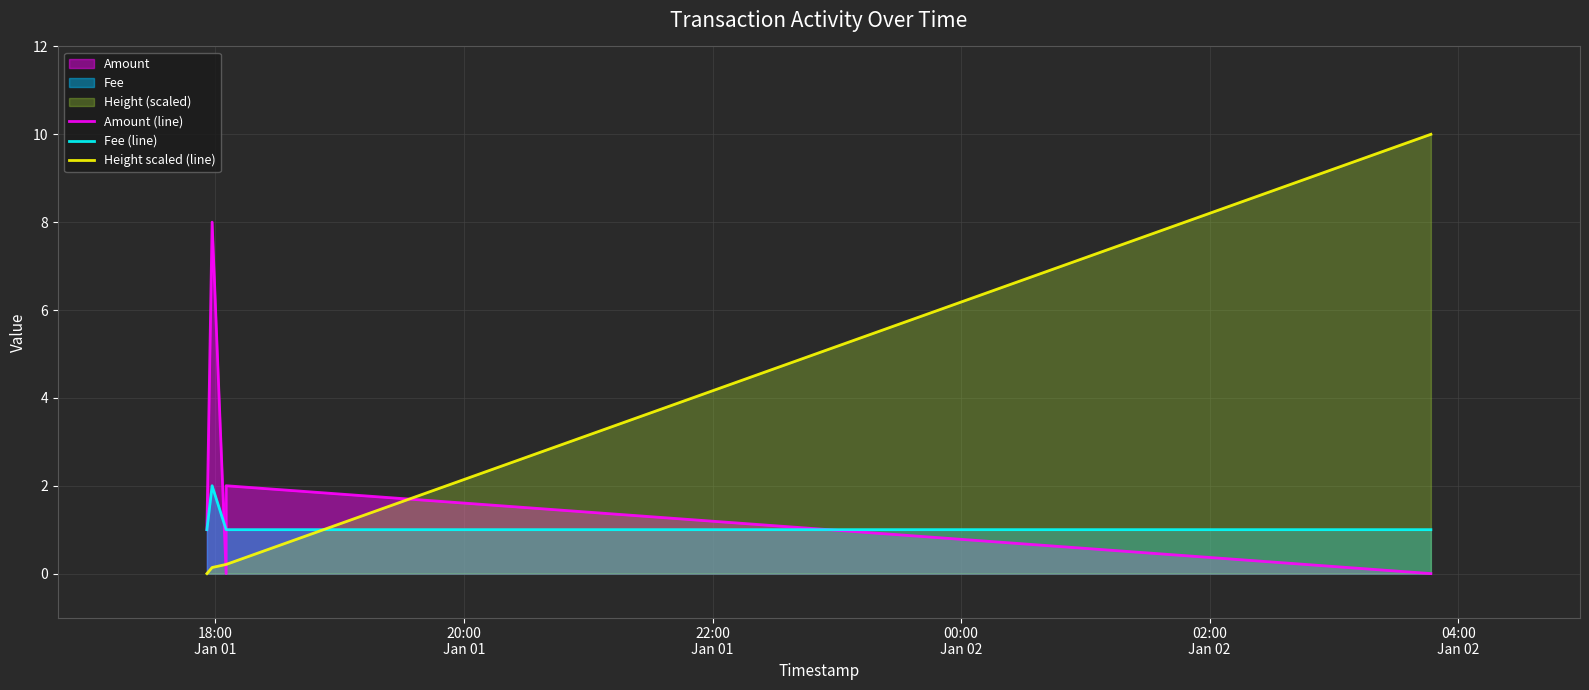

What is the label of the 1st point from the left?

18:00
Jan 01